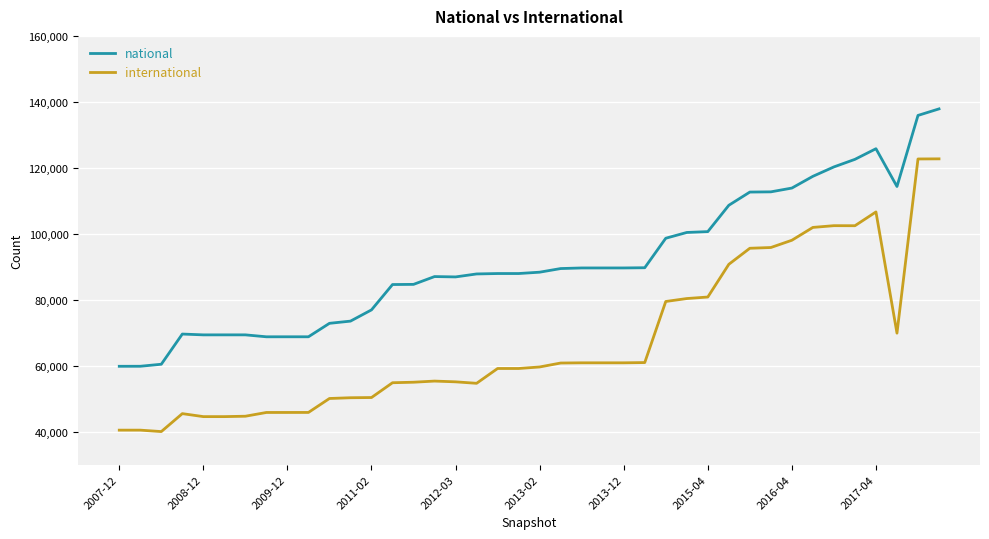

Rank the series by their maximum value, from highest to lowest.

national, international